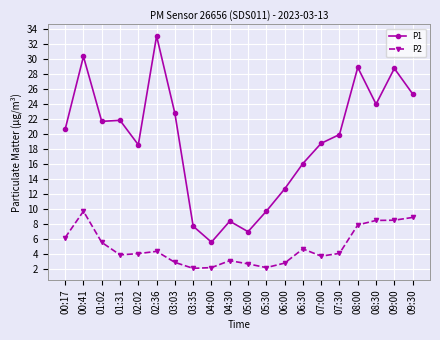

What is the average value of the P2 series?

4.9